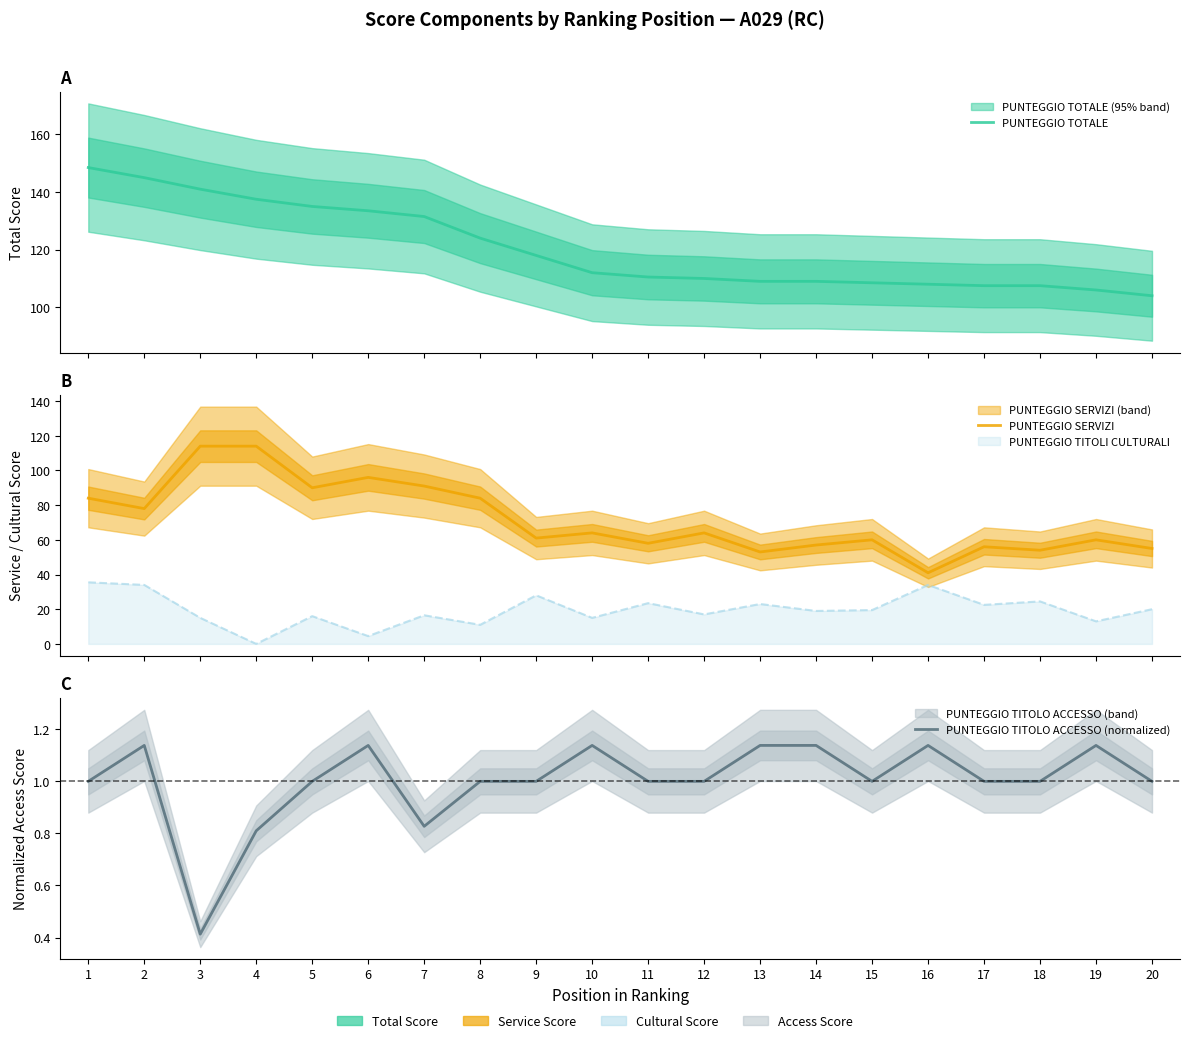

True or false: PUNTEGGIO TITOLO ACCESSO (normalized) has a value of 1.0 at 8.

True